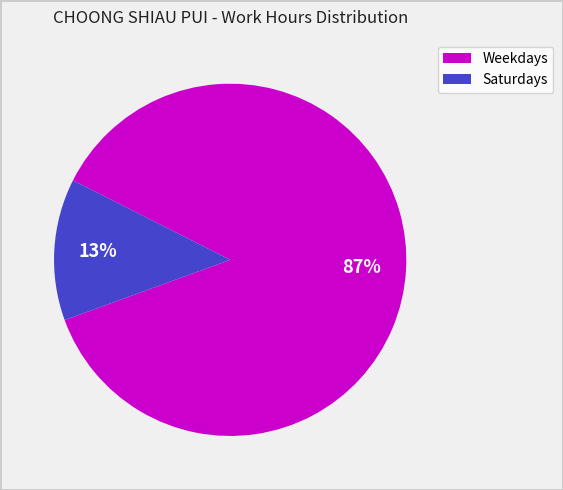

The Weekdays slice represents 87% of the pie. True or false?

True